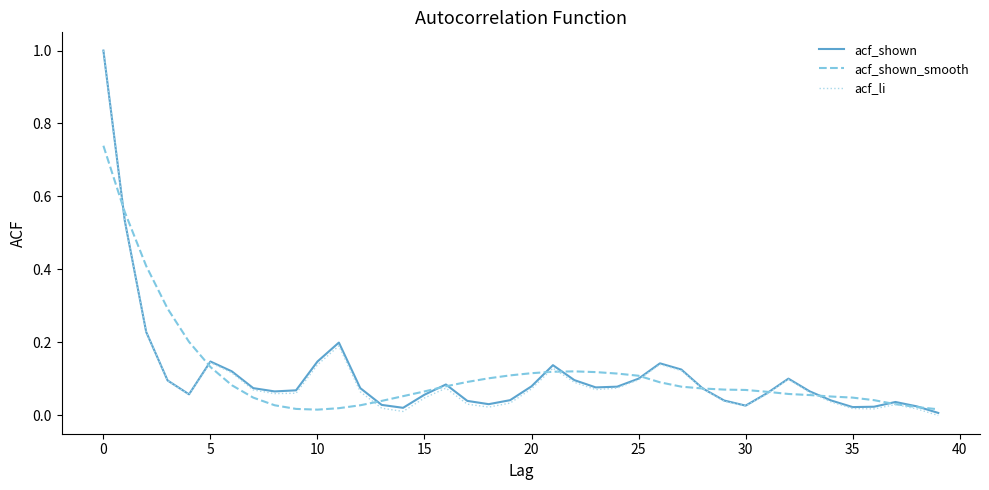

Which series has the largest range (max minus min)?

acf_li